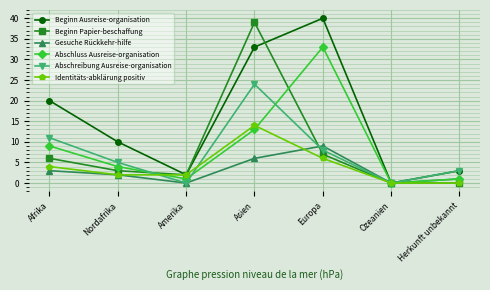

Where does the Abschluss Ausreise-organisation series first go above 4?

Afrika